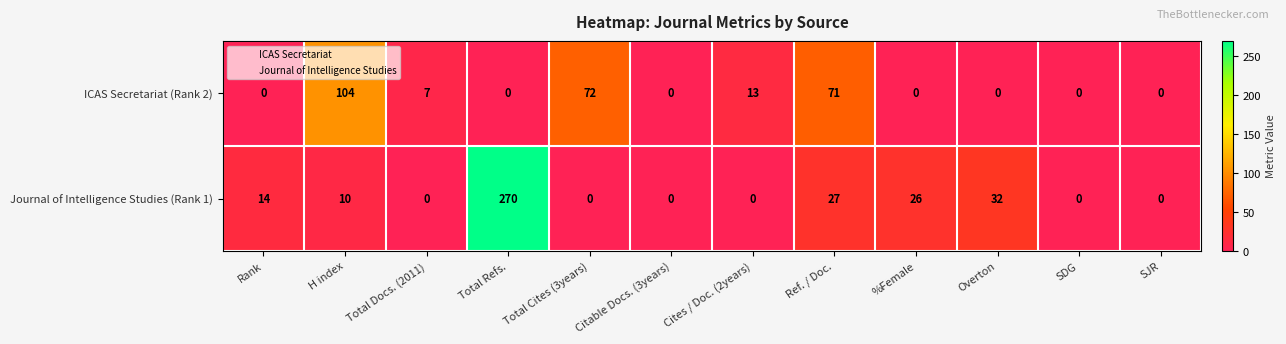

How many data points does each series have?

12